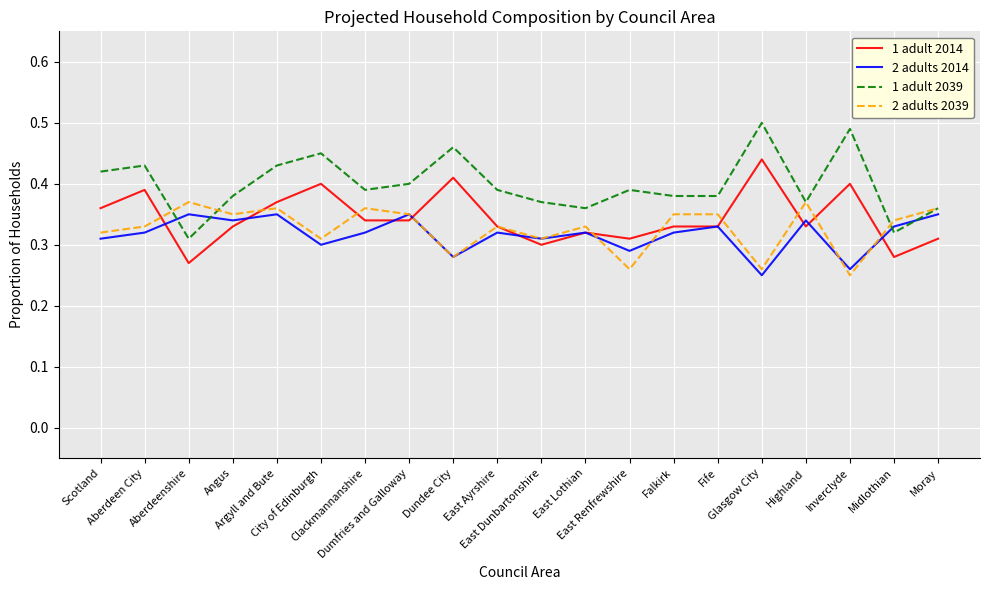

In 2 adults 2014, how many points are higher than both neighbors (excluding endpoints)?

7